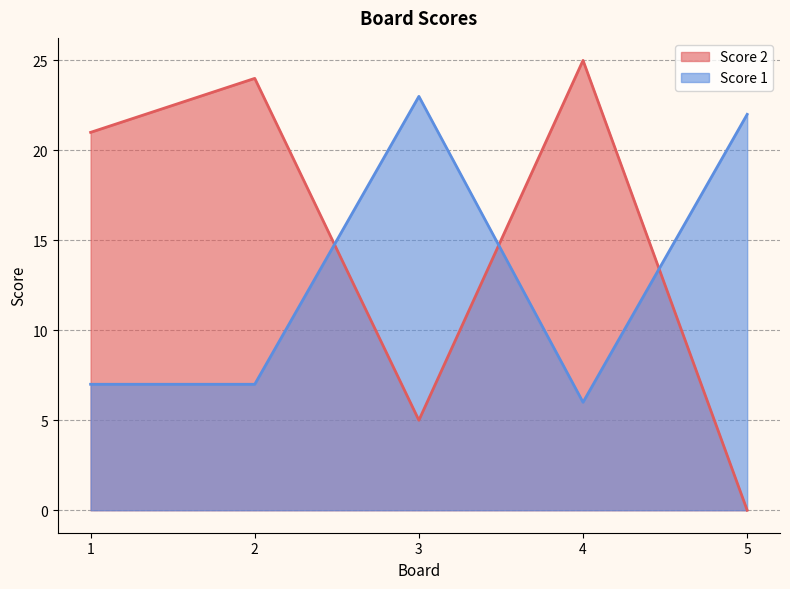

After their last crossing, which series has the higher values: Score 2 or Score 1?

Score 1